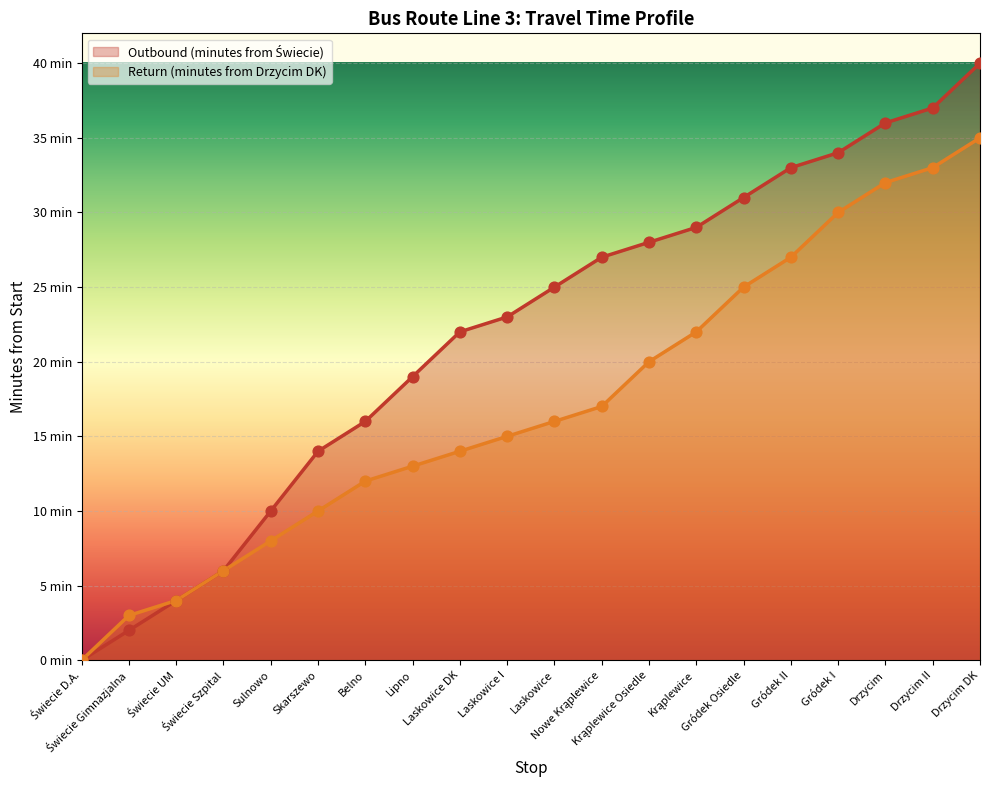

At how many categories does at least one series exceed 29?

6